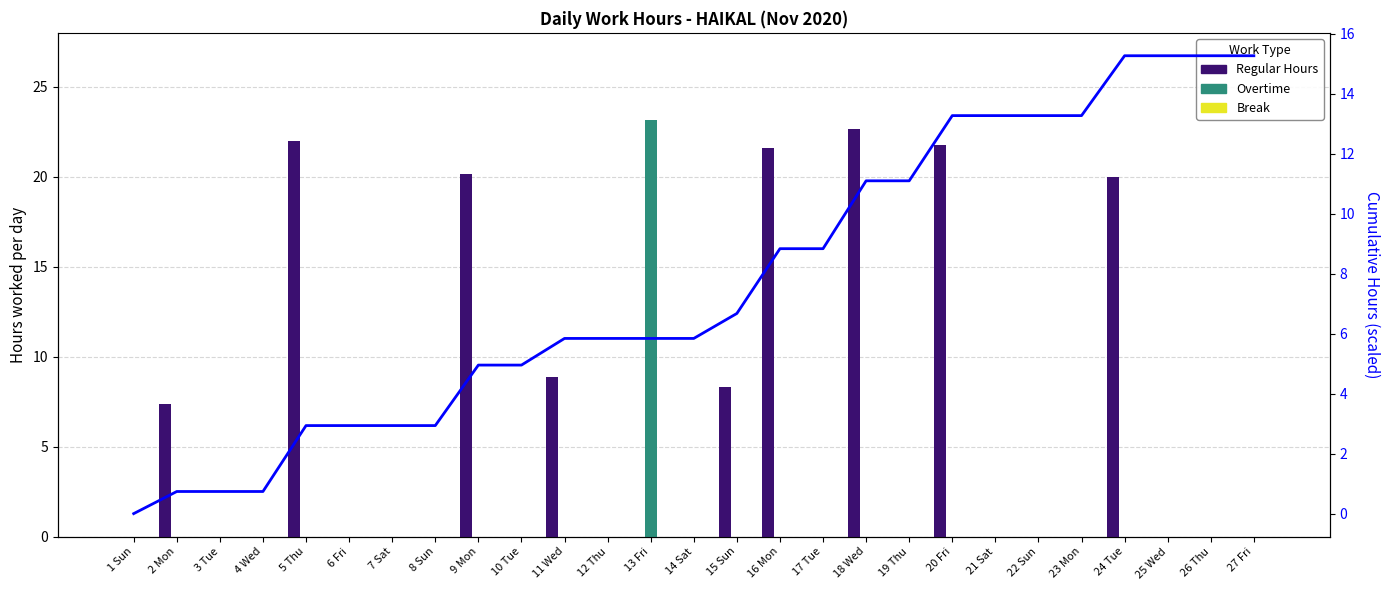

What is the difference between the highest and lowest values at 23 Mon?

13.3